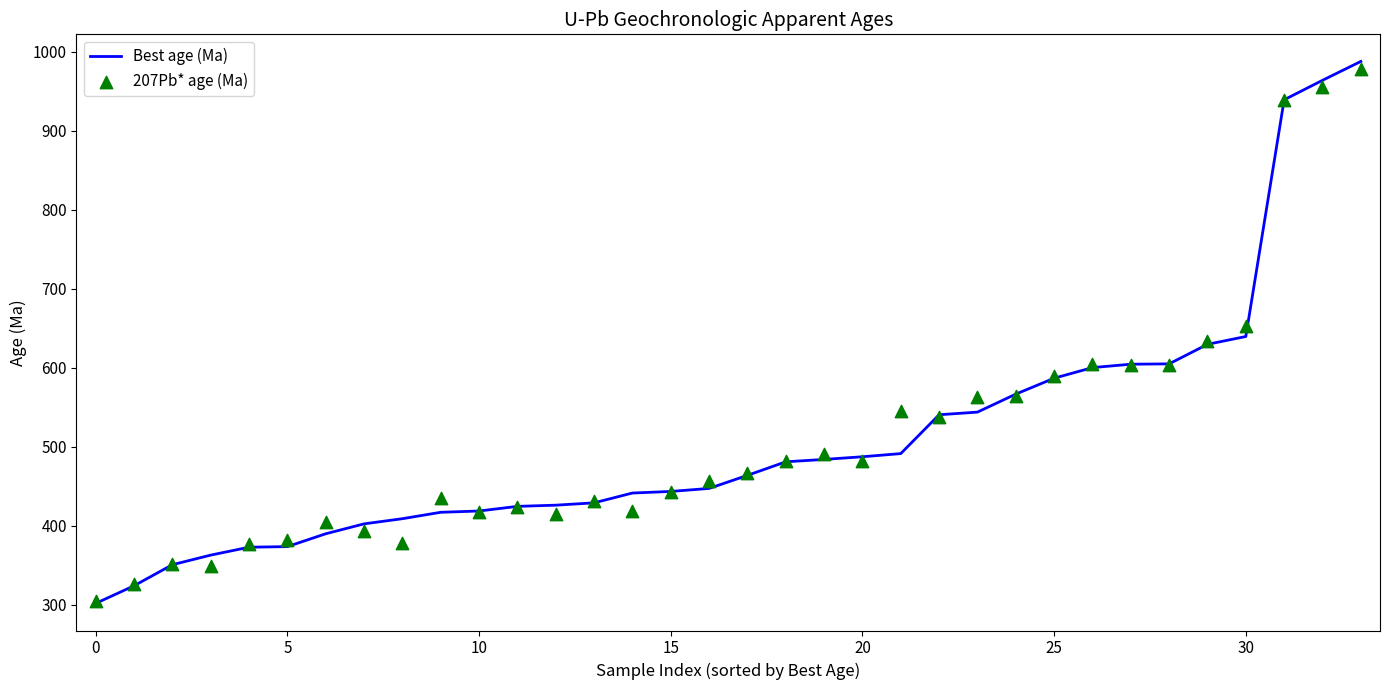

At which category is the sum across all series the highest?

33